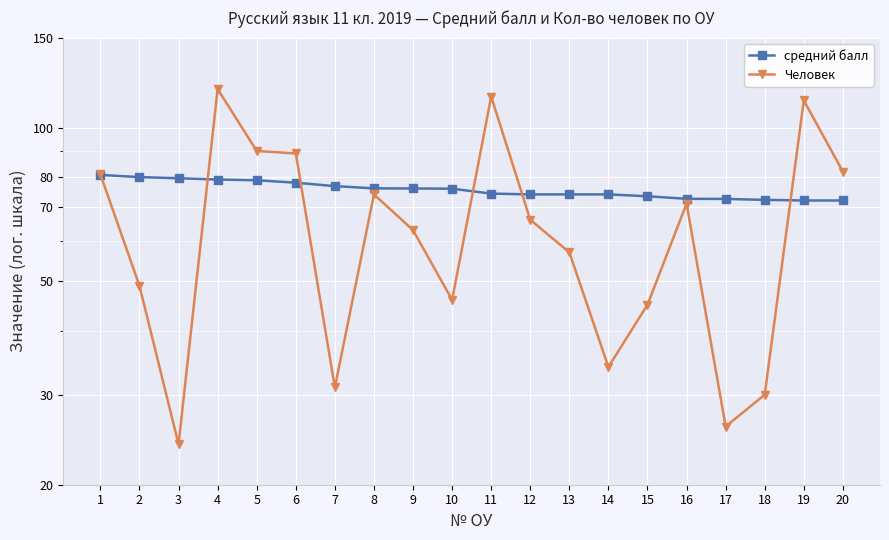

Between which two adjacent categories do Человек and средний балл first intersect?

1 and 2